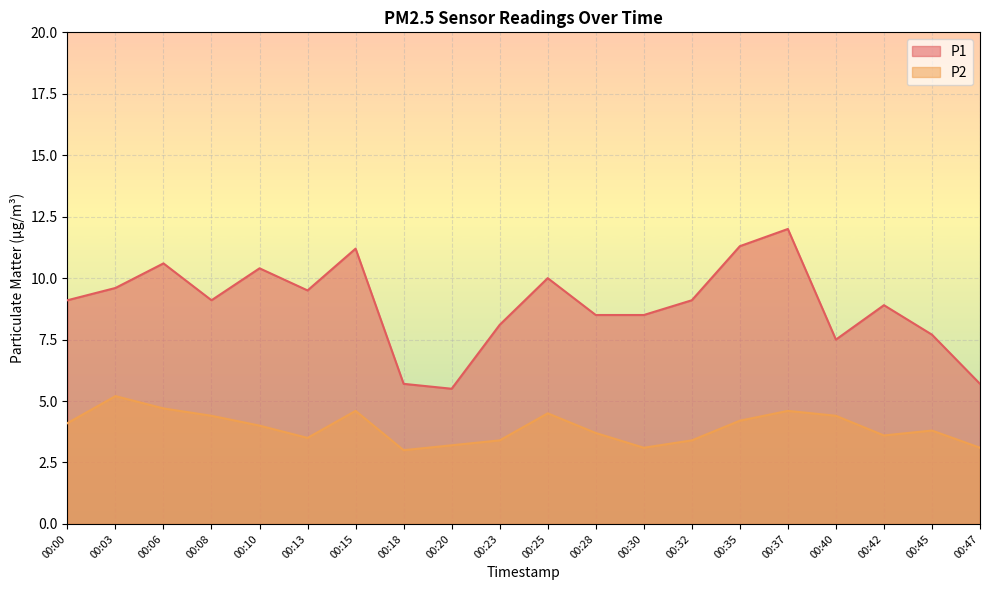

True or false: P2 has more than 0 interior local peaks.

True